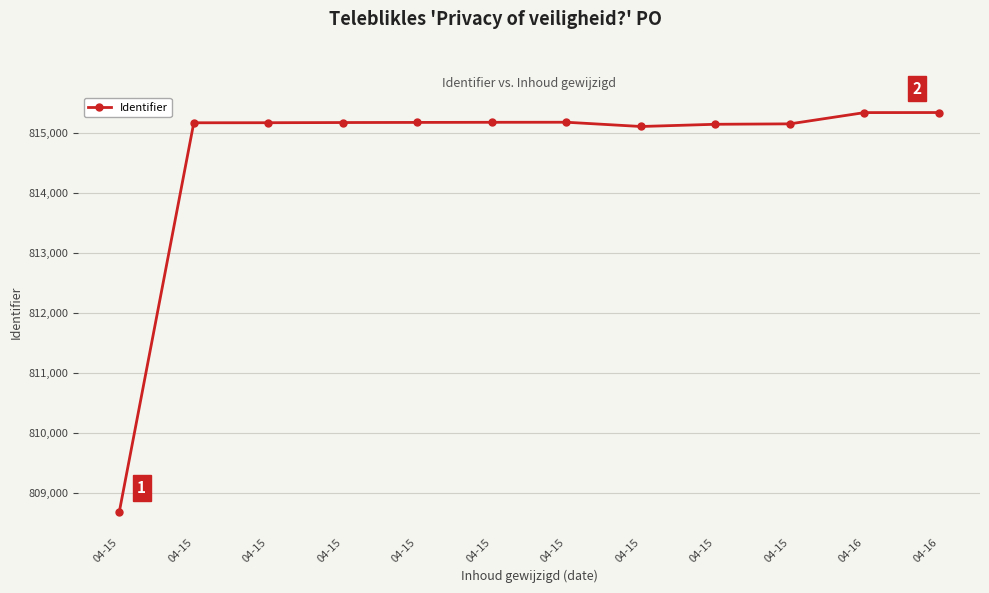

What is the maximum value shown in the chart?

815347